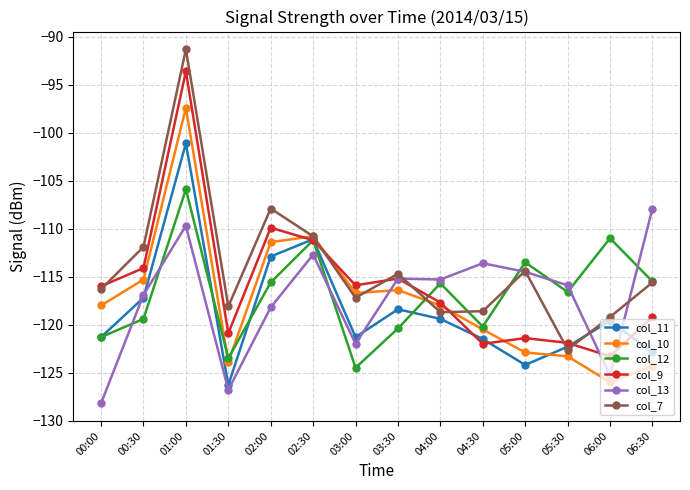

What is the total value across all series at 02:30?

-667.8